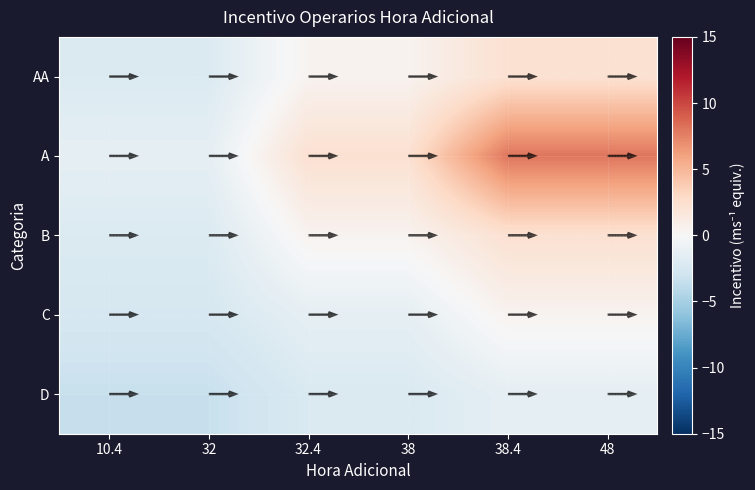

Is the value of AA at 48 greater than the value of B at 38?

Yes